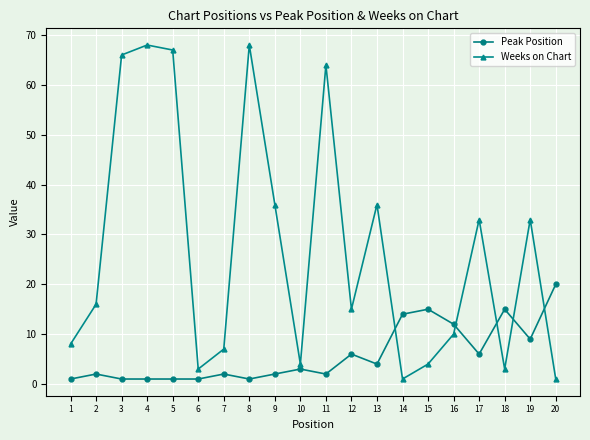

The value of Peak Position at 6 is 1. True or false?

True